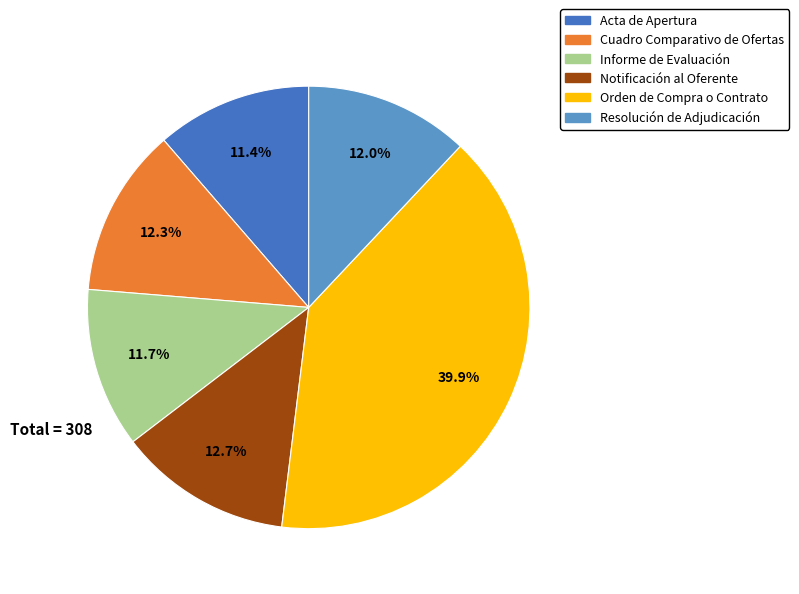

To the nearest percent, what is the difference between the Acta de Apertura and Cuadro Comparativo de Ofertas slice percentages?

1%